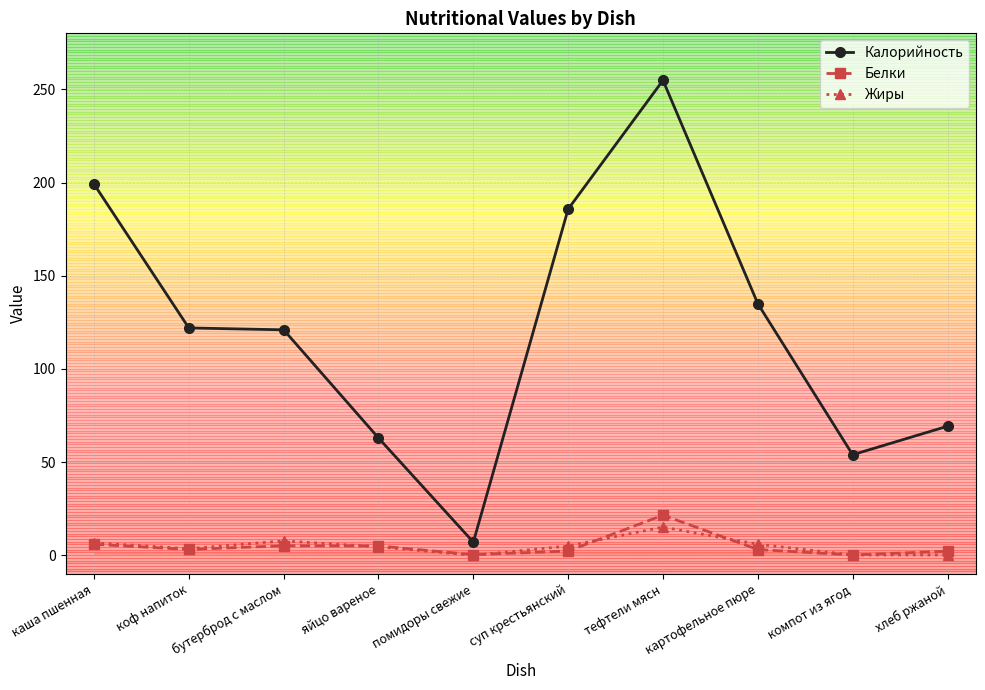

At which category does the chart reach its peak across all series?

тефтели мясн